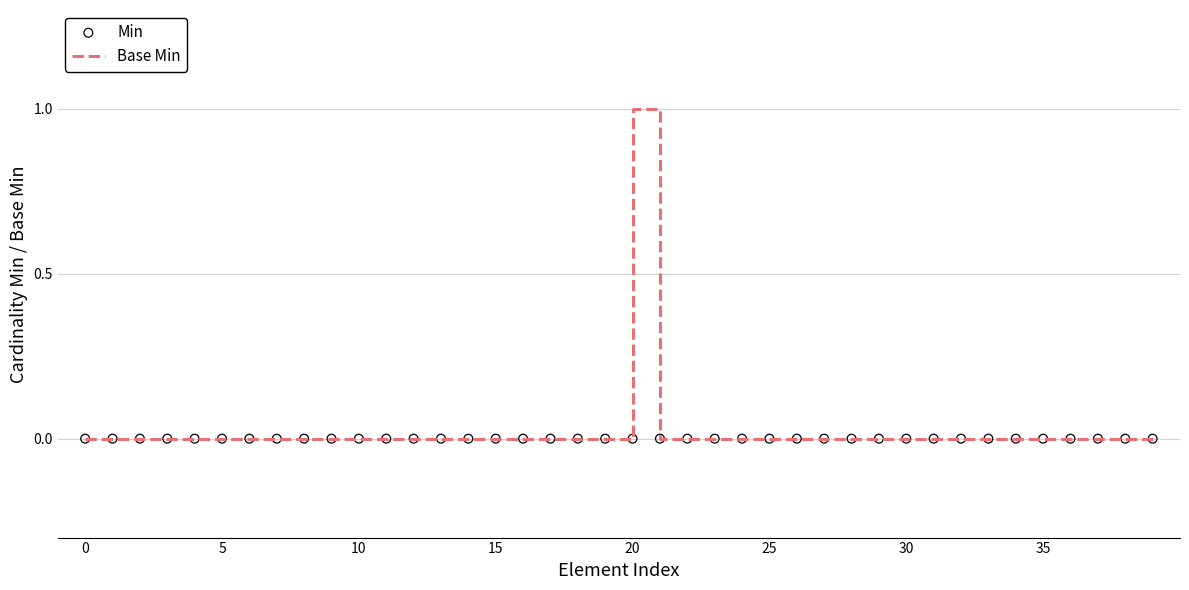

At how many categories does at least one series exceed 0?

1